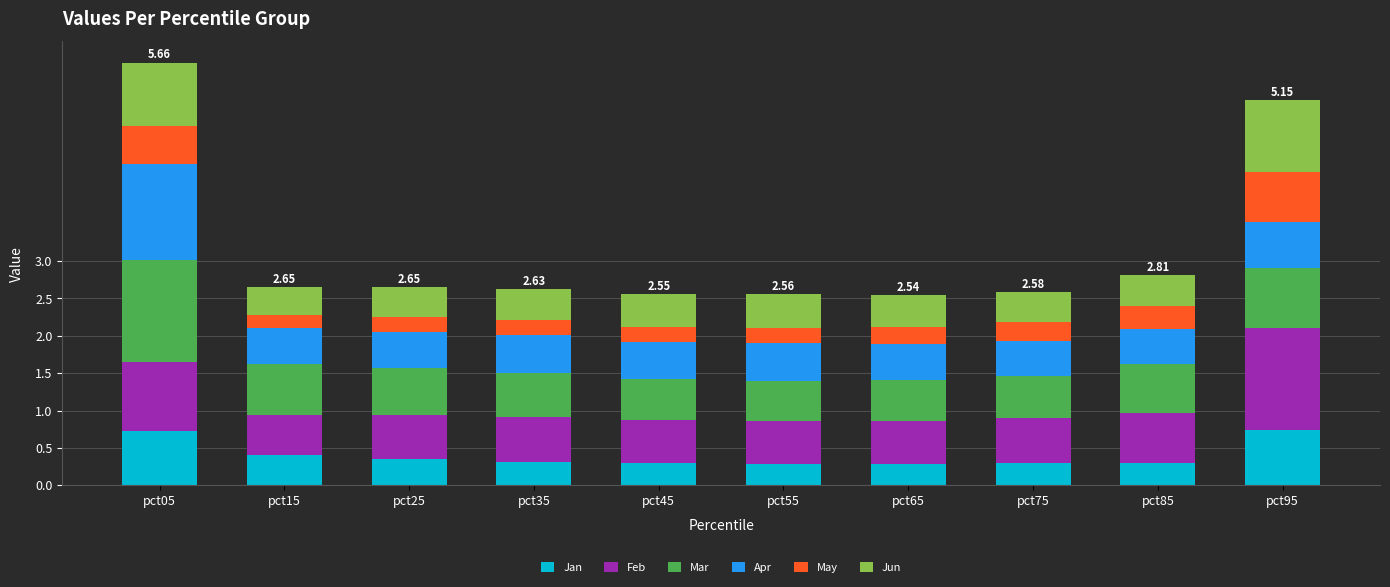

What is the difference between the maximum and second lowest values in the Jan series?

0.5